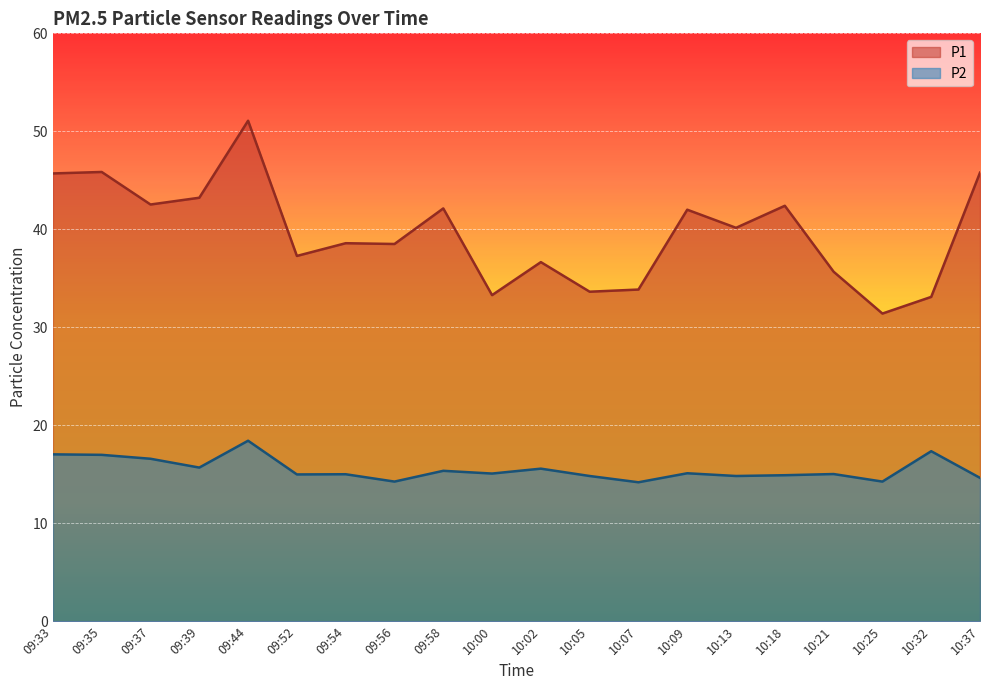

Rank the series by their average value, from lowest to highest.

P2, P1